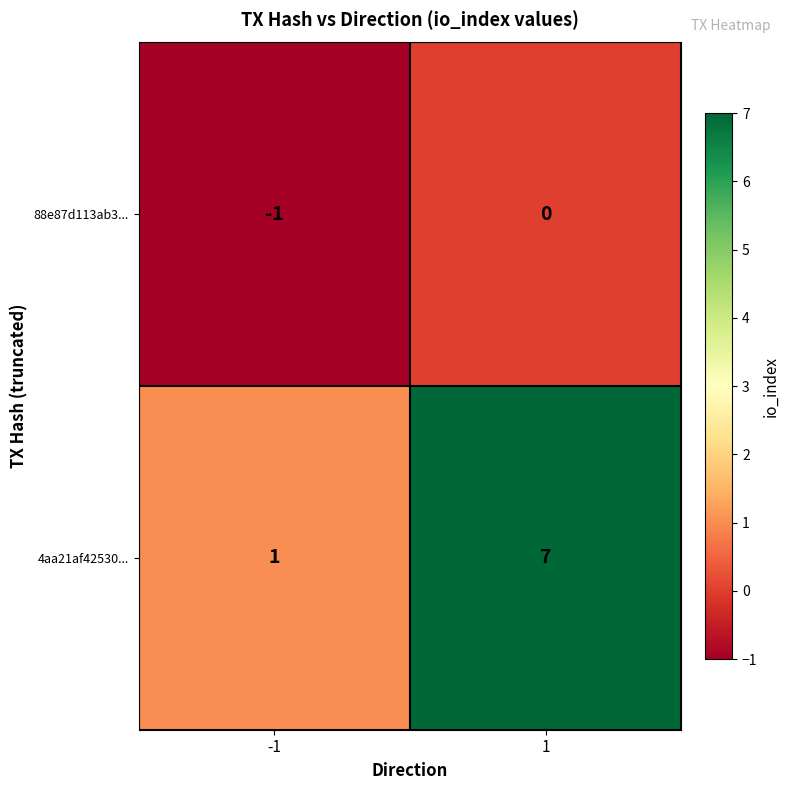

What is the highest value of the 4aa21af42530... series?

7